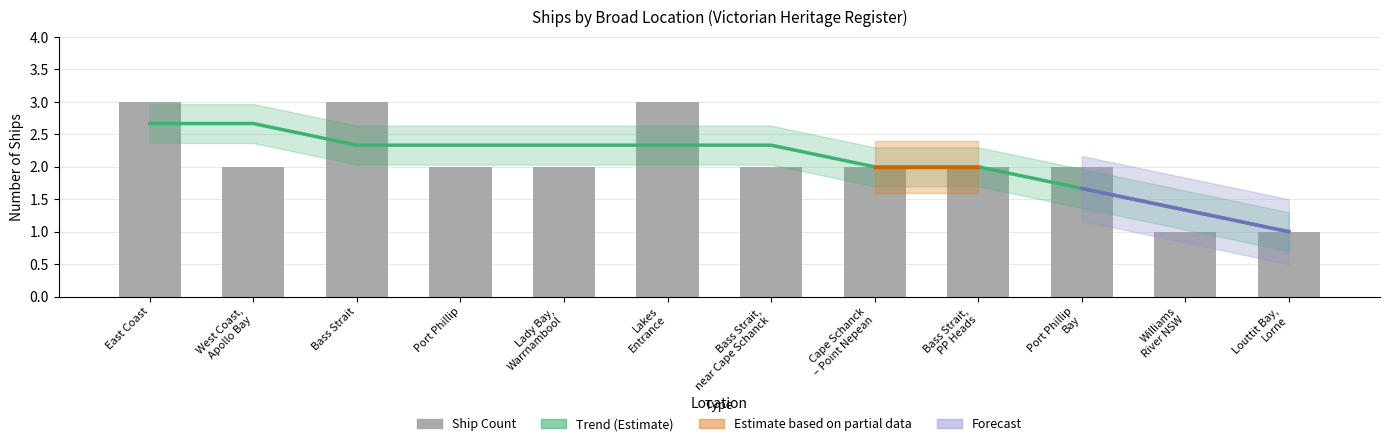

What is the label of the 7th bar from the left?

Bass Strait, near Cape Schanck